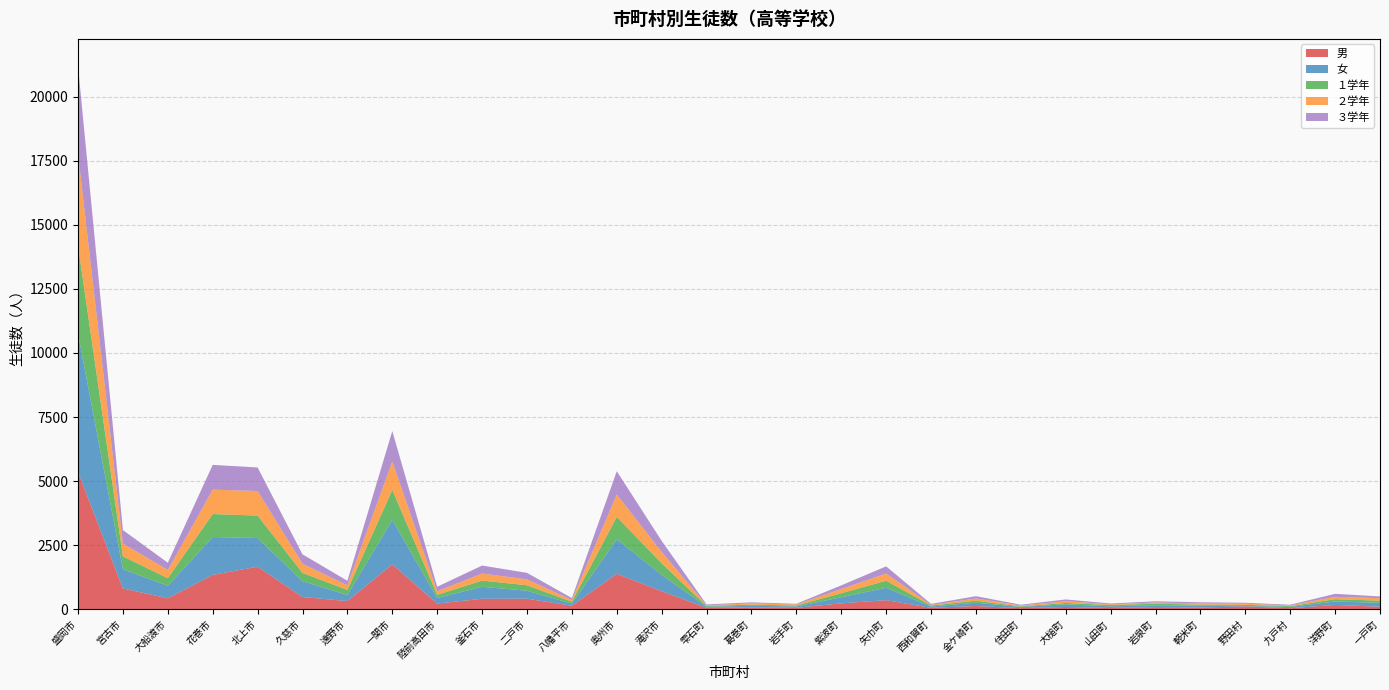

Reading left to right, transcribe all the data shown in this chart.

男: 盛岡市=5354	宮古市=809	大船渡市=425	花巻市=1337	北上市=1659	久慈市=475	遠野市=317	一関市=1749	陸前高田市=219	釜石市=406	二戸市=410	八幡平市=133	奥州市=1381	滝沢市=700	雫石町=54	葛巻町=67	岩手町=55	紫波町=228	矢巾町=352	西和賀町=53	金ケ崎町=124	住田町=40	大槌町=86	山田町=46	岩泉町=80	軽米町=63	野田村=110	九戸村=38	洋野町=166	一戸町=97
女: 盛岡市=5395	宮古市=746	大船渡市=491	花巻市=1479	北上市=1118	久慈市=618	遠野市=237	一関市=1736	陸前高田市=219	釜石市=467	二戸市=311	八幡平市=84	奥州市=1347	滝沢市=640	雫石町=39	葛巻町=66	岩手町=50	紫波町=237	矢巾町=484	西和賀町=50	金ケ崎町=130	住田町=47	大槌町=104	山田町=65	岩泉町=74	軽米町=72	野田村=15	九戸村=49	洋野町=134	一戸町=152
１学年: 盛岡市=3445	宮古市=507	大船渡市=293	花巻市=897	北上市=876	久慈市=325	遠野市=197	一関市=1171	陸前高田市=120	釜石市=243	二戸市=213	八幡平市=72	奥州市=877	滝沢市=450	雫石町=32	葛巻町=47	岩手町=38	紫波町=157	矢巾町=276	西和賀町=39	金ケ崎町=75	住田町=22	大槌町=53	山田町=52	岩泉町=61	軽米町=43	野田村=46	九戸村=31	洋野町=89	一戸町=83
２学年: 盛岡市=3569	宮古市=501	大船渡市=316	花巻市=954	北上市=958	久慈市=356	遠野市=180	一関市=1107	陸前高田市=141	釜石市=274	二戸市=230	八幡平市=69	奥州市=870	滝沢市=442	雫石町=25	葛巻町=46	岩手町=40	紫波町=164	矢巾町=279	西和賀町=24	金ケ崎町=88	住田町=33	大槌町=67	山田町=26	岩泉町=46	軽米町=45	野田村=42	九戸村=30	洋野町=92	一戸町=98
３学年: 盛岡市=3436	宮古市=525	大船渡市=288	花巻市=965	北上市=921	久慈市=366	遠野市=177	一関市=1190	陸前高田市=177	釜石市=313	二戸市=254	八幡平市=76	奥州市=910	滝沢市=434	雫石町=36	葛巻町=40	岩手町=27	紫波町=144	矢巾町=281	西和賀町=40	金ケ崎町=91	住田町=32	大槌町=70	山田町=33	岩泉町=47	軽米町=47	野田村=37	九戸村=26	洋野町=119	一戸町=68